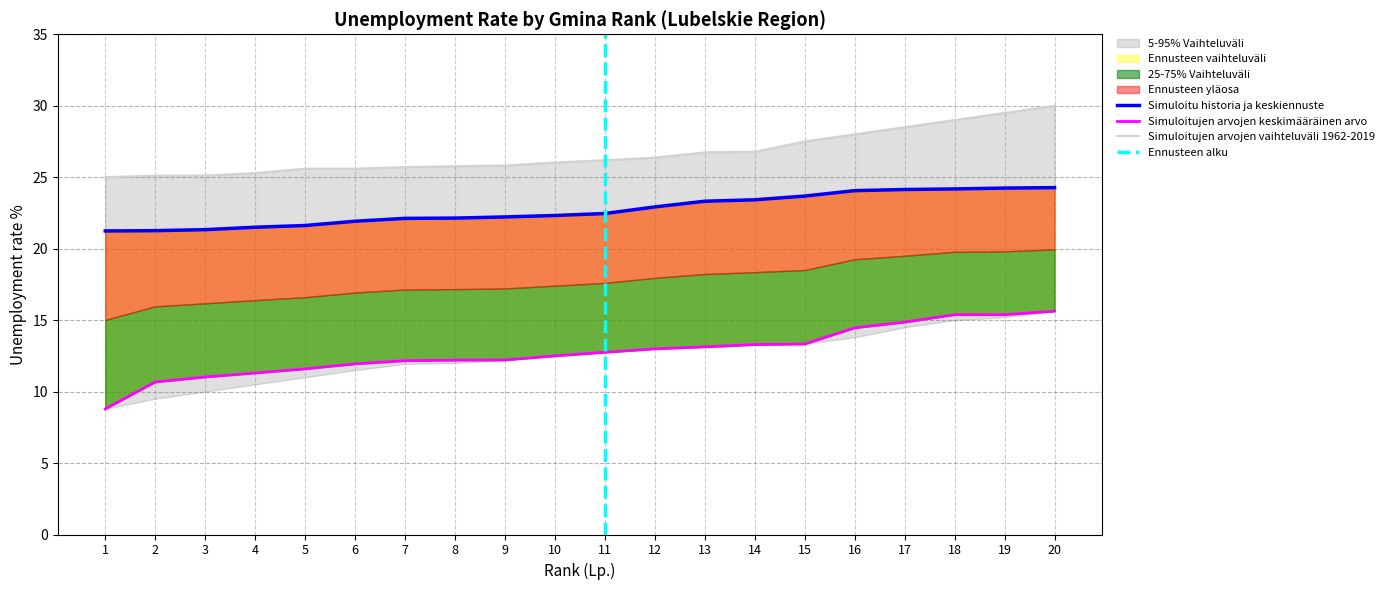

What is the spread (max minus min) of values at 10?

13.5